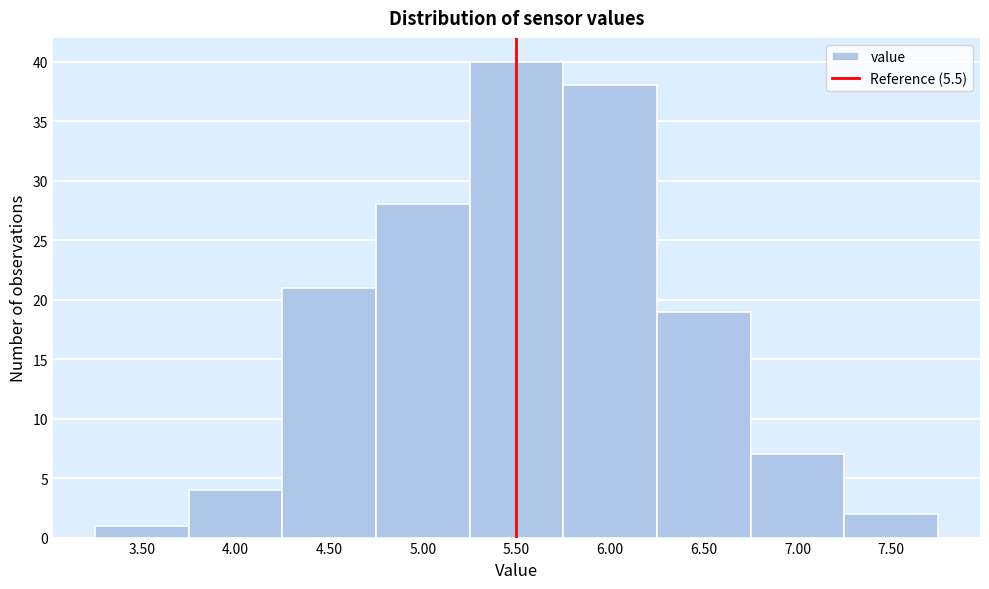

Over which range of the x-axis is the bar tallest?

5.25 to 5.75